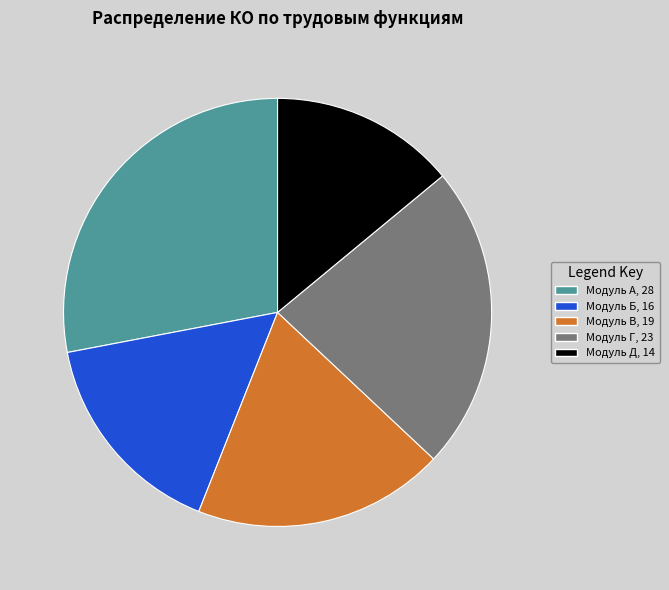

Rank the categories by value from highest to lowest.

Модуль А, 28, Модуль Г, 23, Модуль В, 19, Модуль Б, 16, Модуль Д, 14